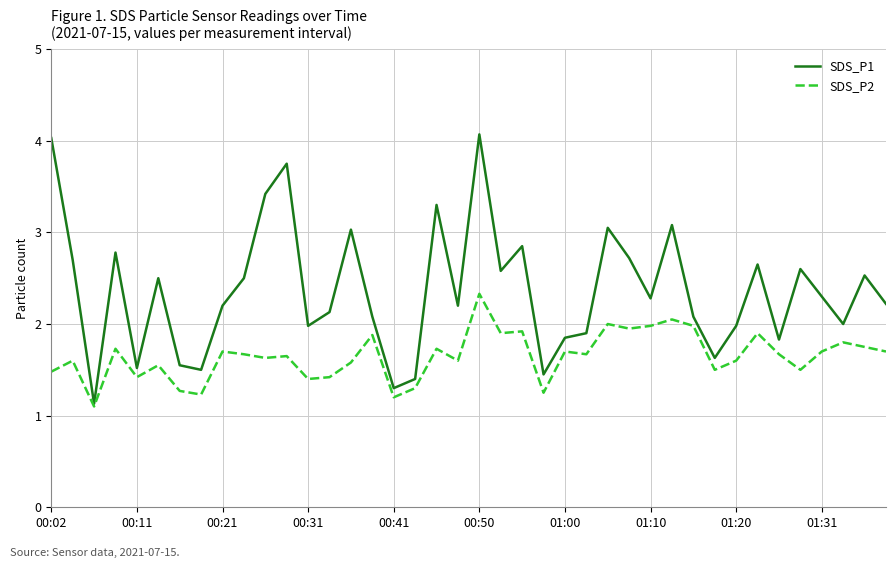

What are all the series names shown in the legend?

SDS_P1, SDS_P2